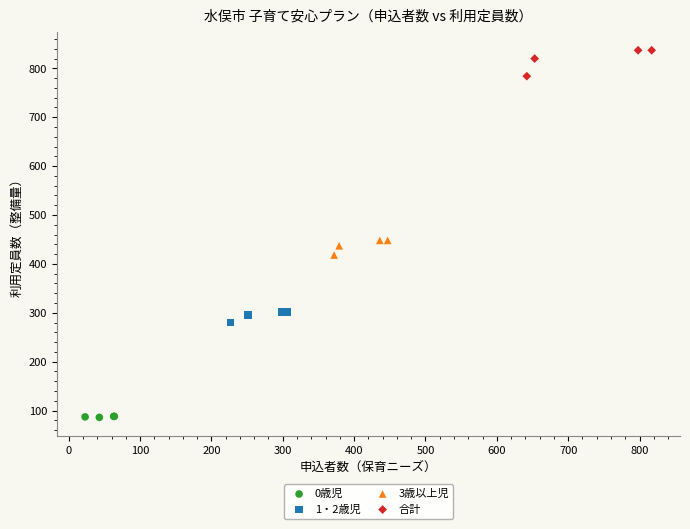

Which series reaches the maximum Y coordinate?

合計